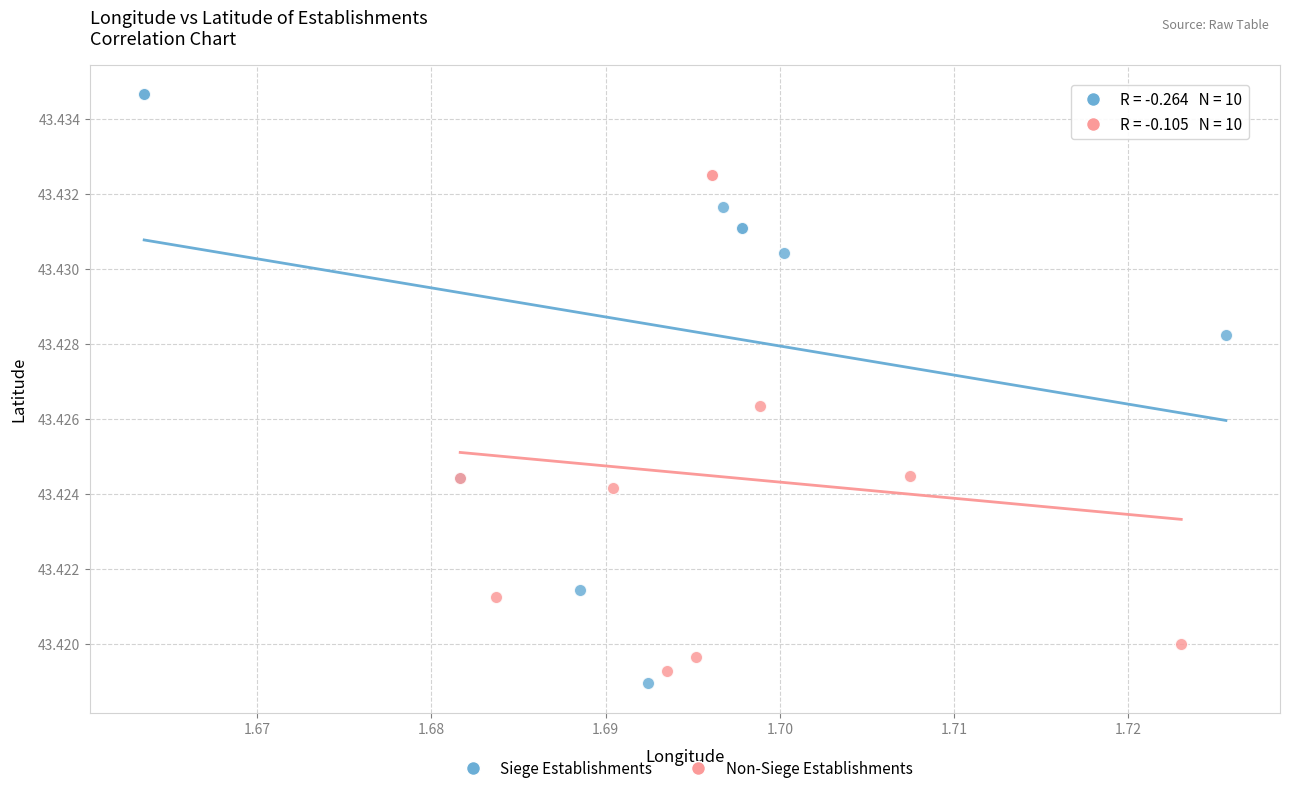

What are all the series names shown in the legend?

Siege Establishments, Non-Siege Establishments